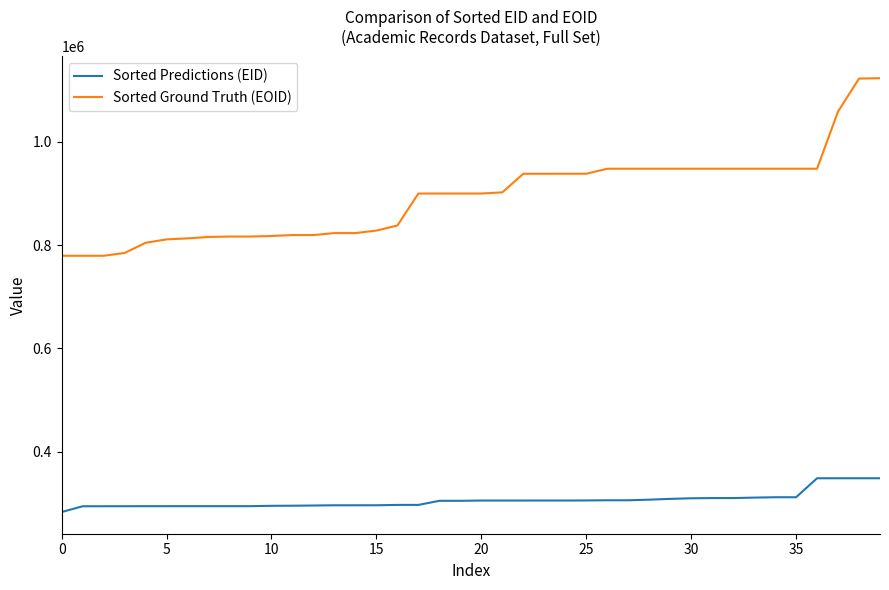

True or false: Sorted Ground Truth (EOID) and Sorted Predictions (EID) intersect in this chart.

False